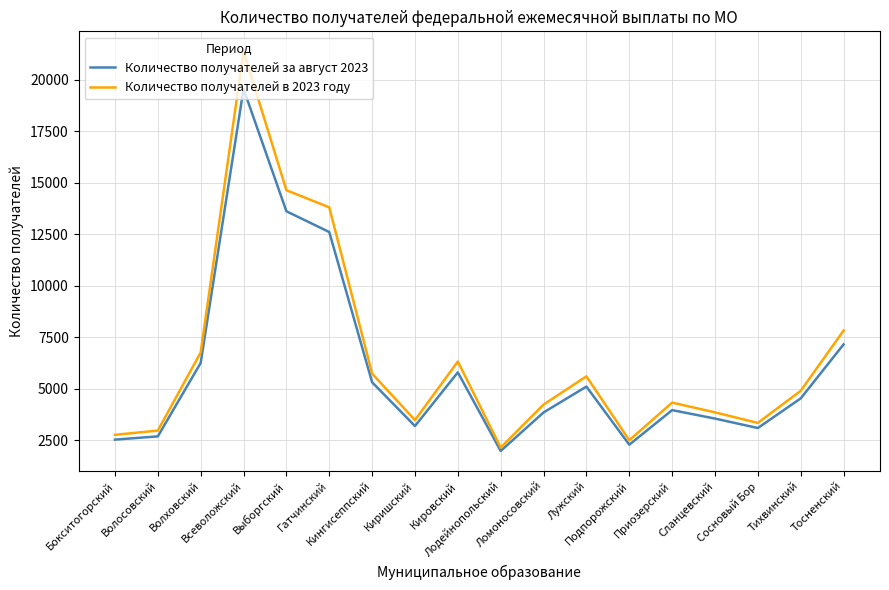

List the series in order of their peak value, lowest first.

Количество получателей за август 2023, Количество получателей в 2023 году